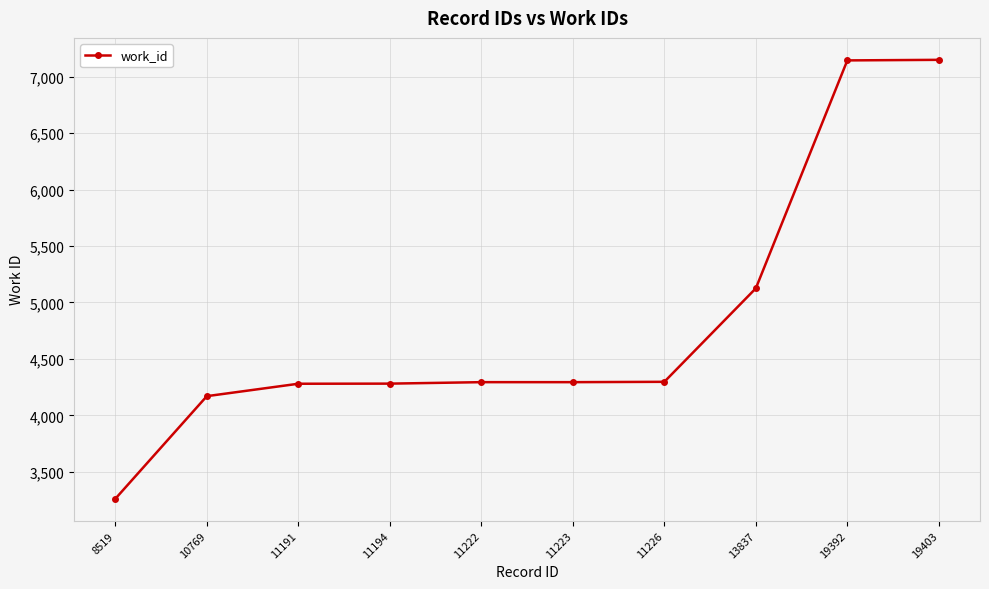

At which label is the value closest to 5205?

13837